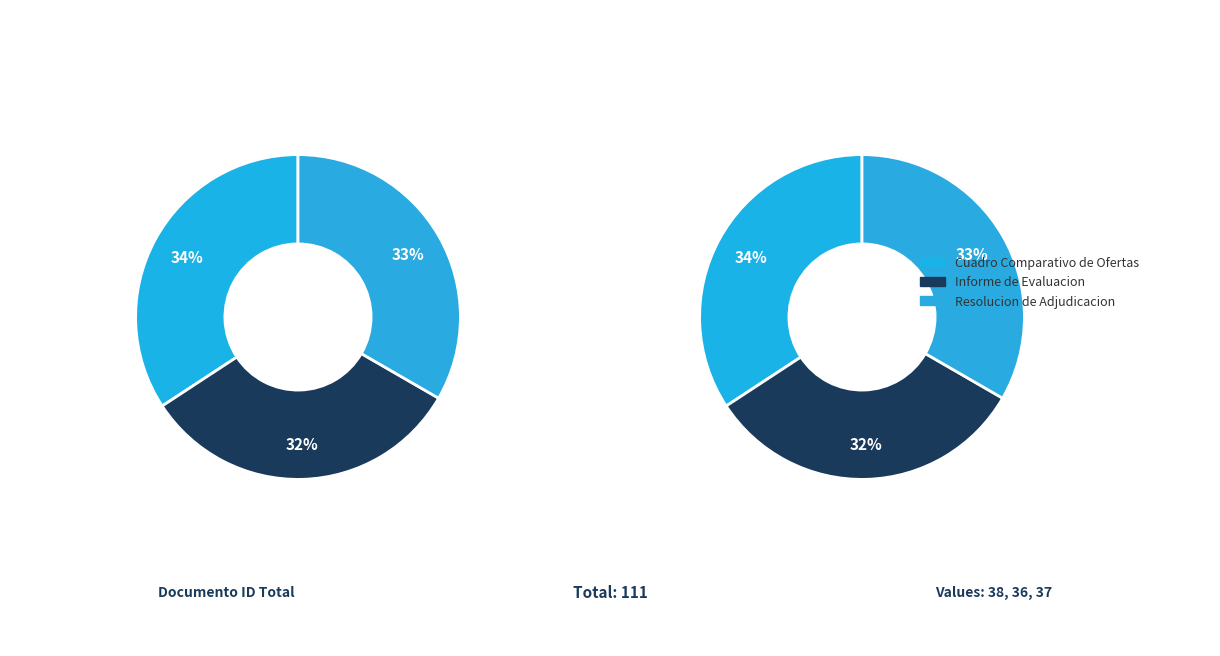

To the nearest percent, what is the combined percentage of Cuadro Comparativo de Ofertas and Informe de Evaluacion?

67%